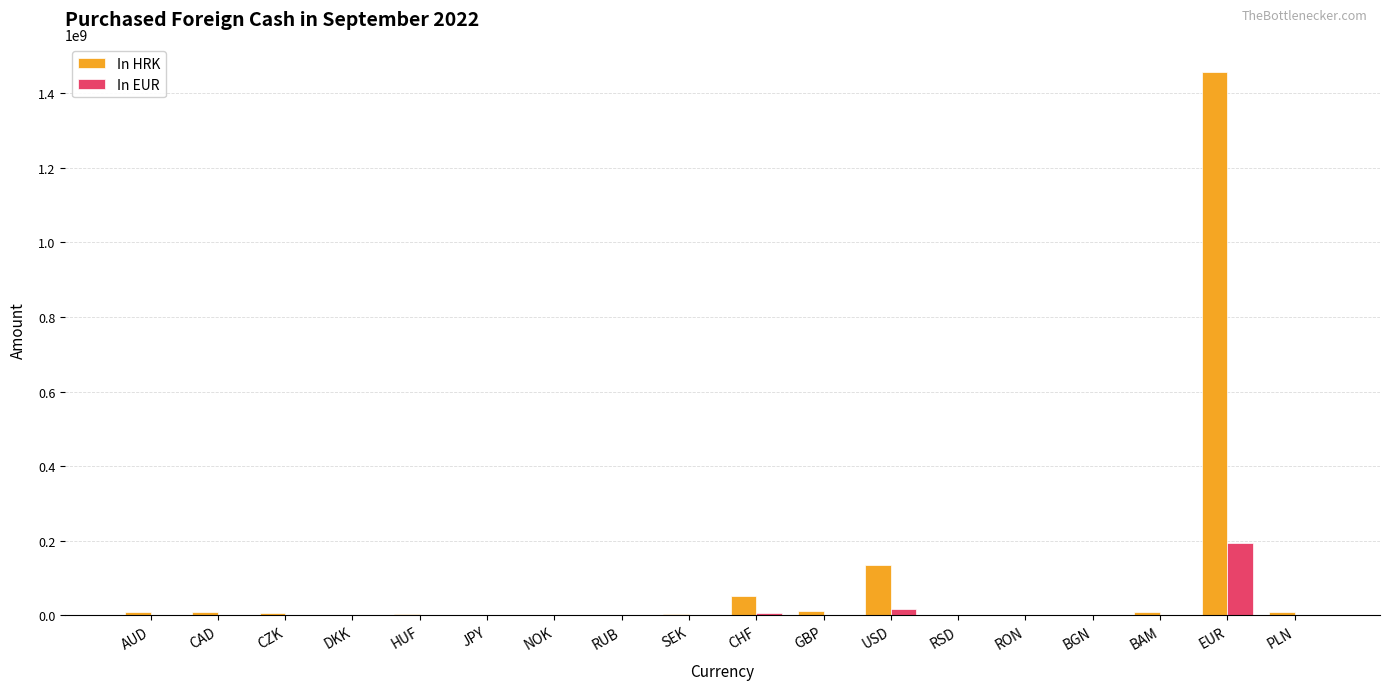

What is the total value across all series at RON?

32087.8